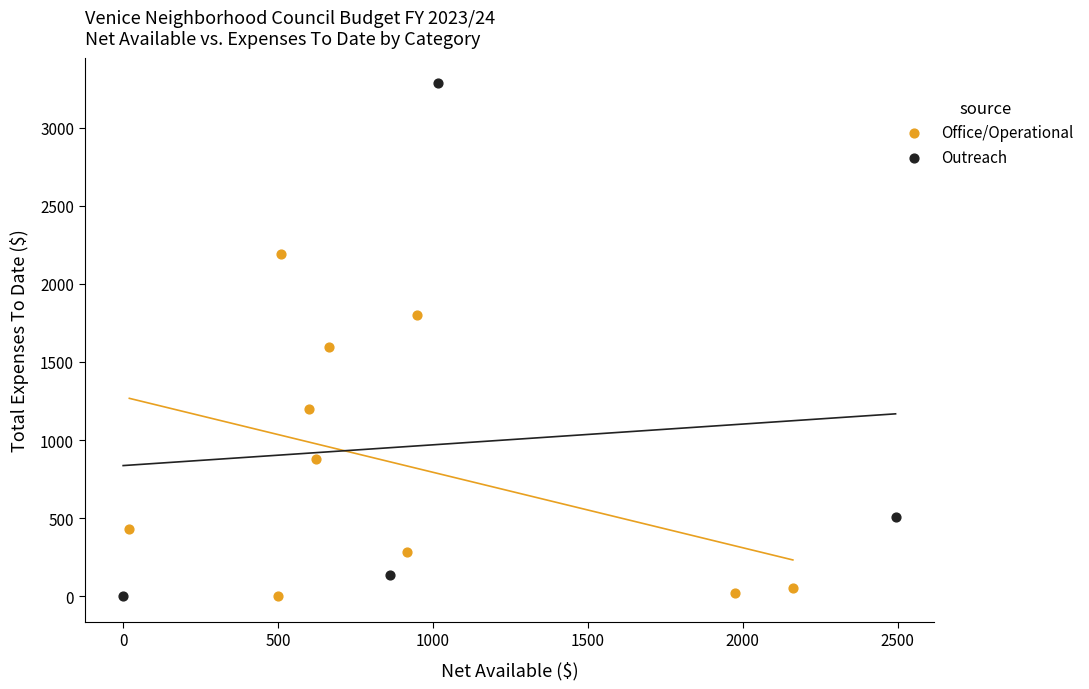

Which series has the widest spread of Y values?

Outreach